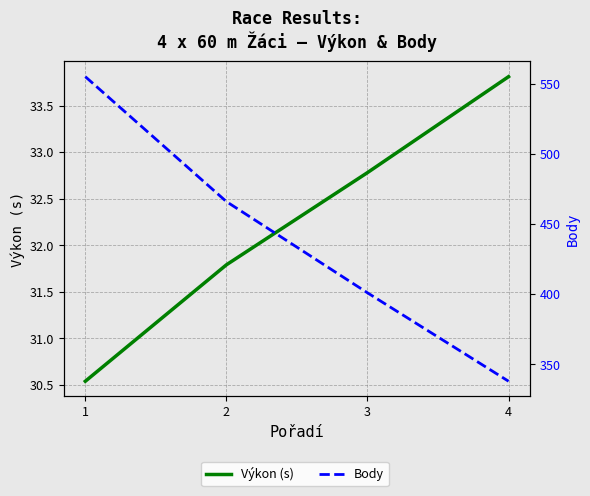

Which series has the largest range (max minus min)?

Body